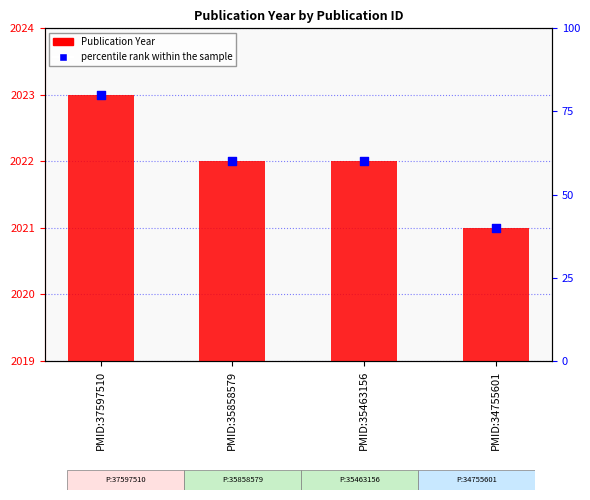

Which series reaches the maximum Y coordinate?

Publication Year